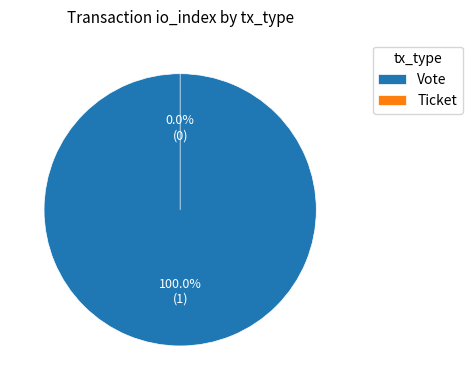

What is the total percentage of Ticket and Vote?

100.0%